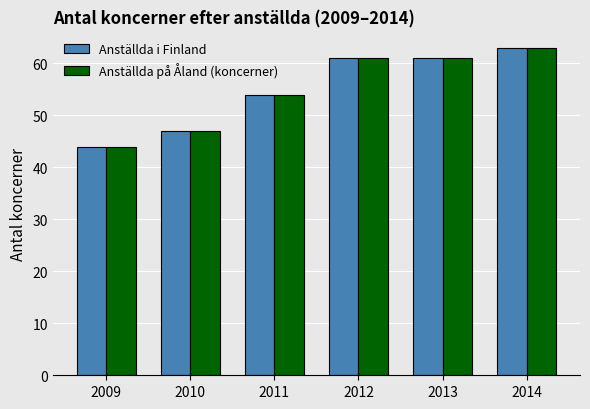

Which category has the lowest value across all series?

2009